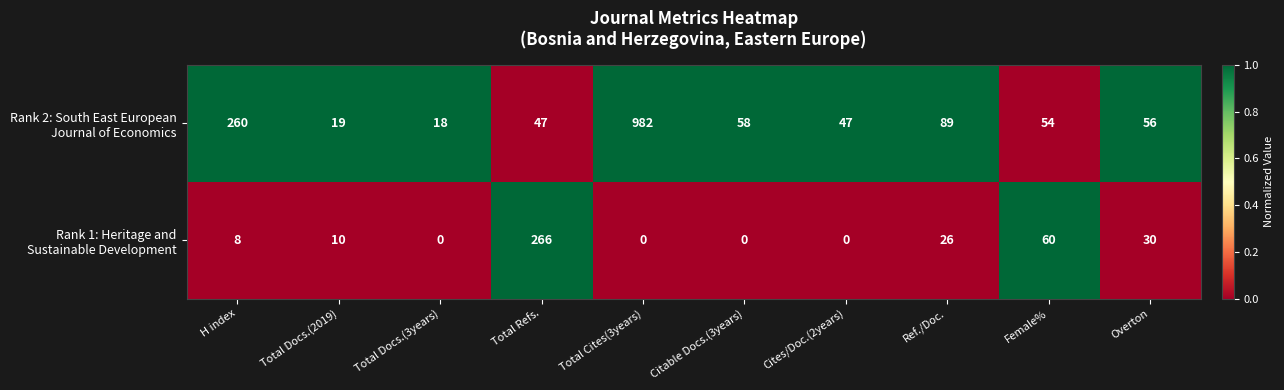

What is the difference between the highest and lowest values at Overton?

26